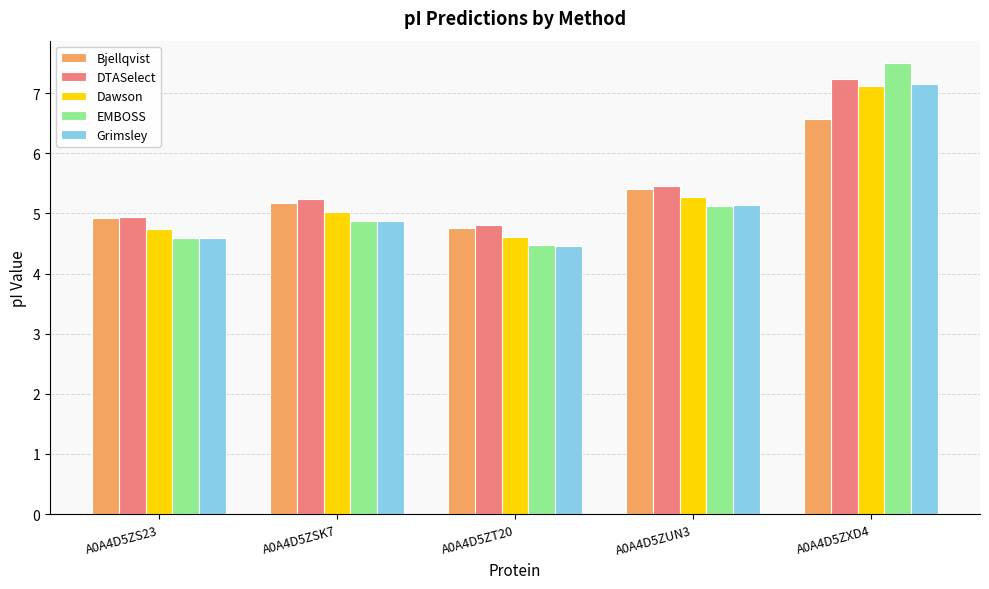

Which series has the largest total across all categories?

DTASelect